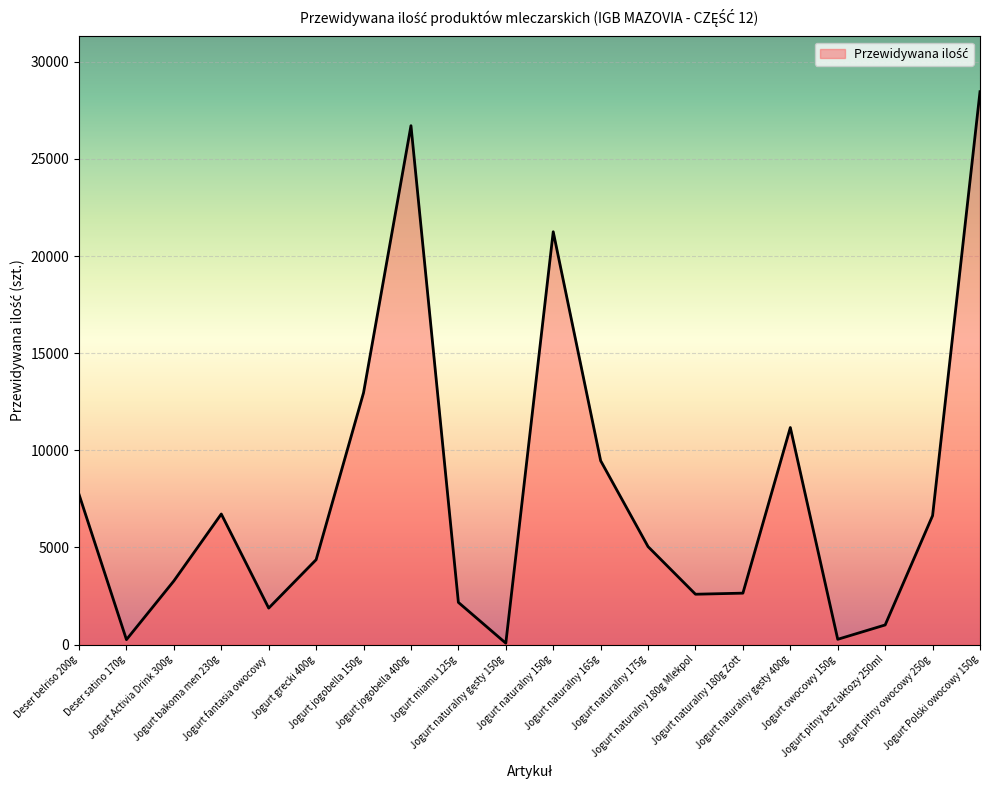

Where does the data first go above 5040?

Deser belriso 200g